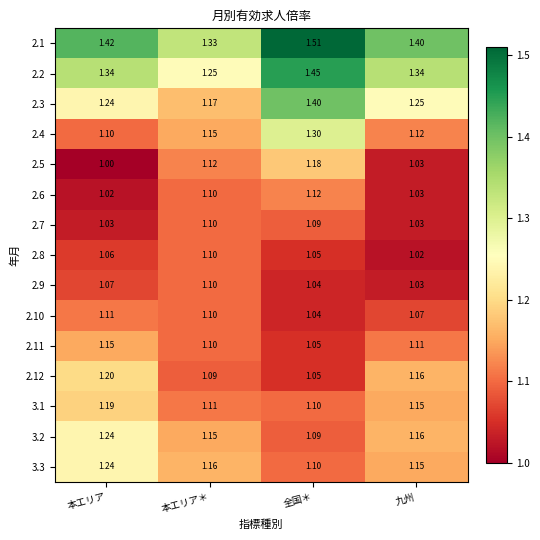

Which category has the highest value in the 2.2 series?

全国＊